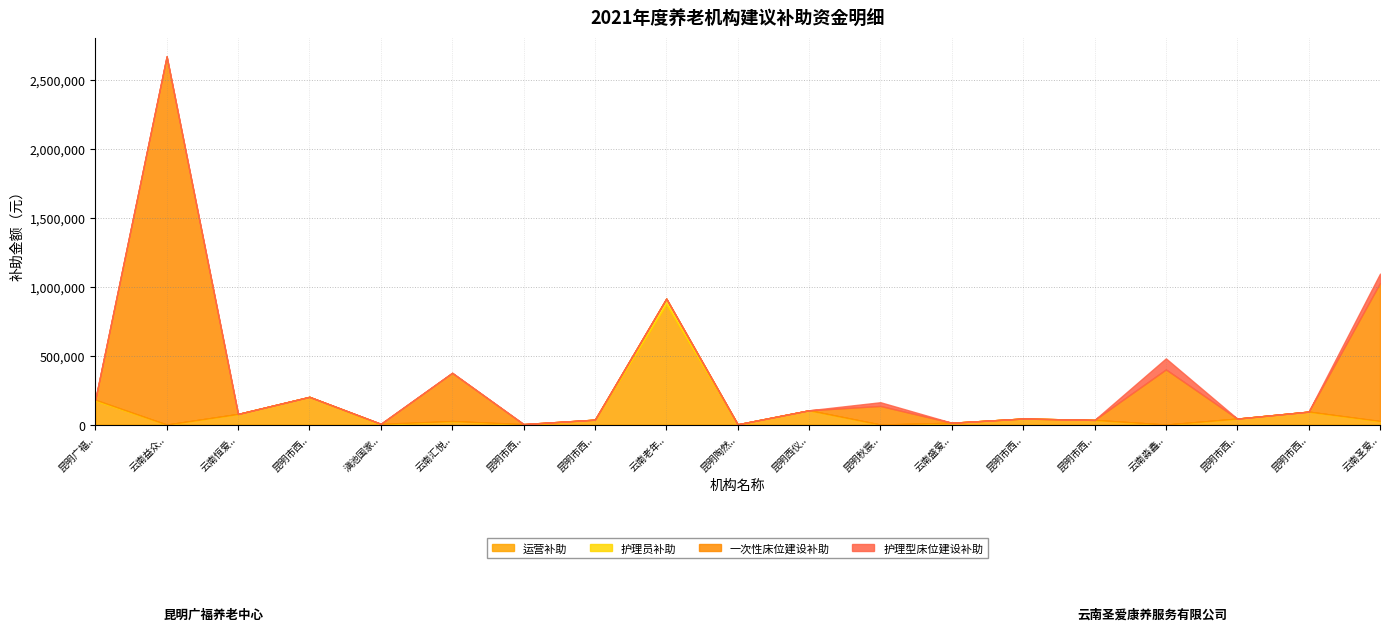

Which series has the widest spread of values?

一次性床位建设补助